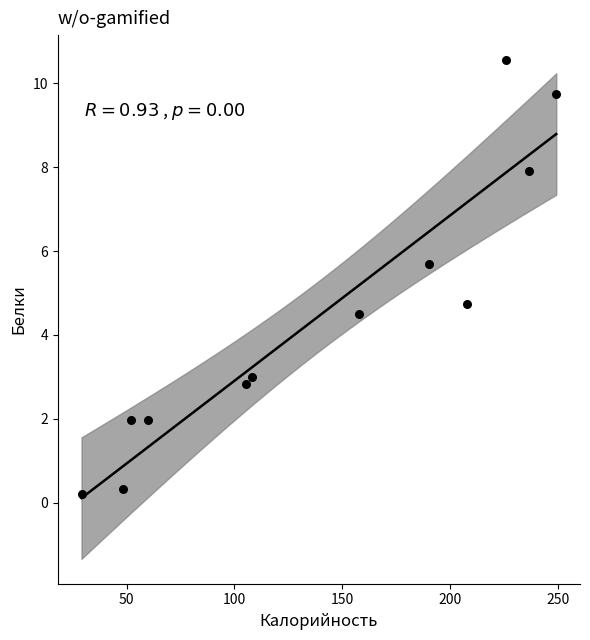

What Y value in the scatter plot is closest to 5?

4.7